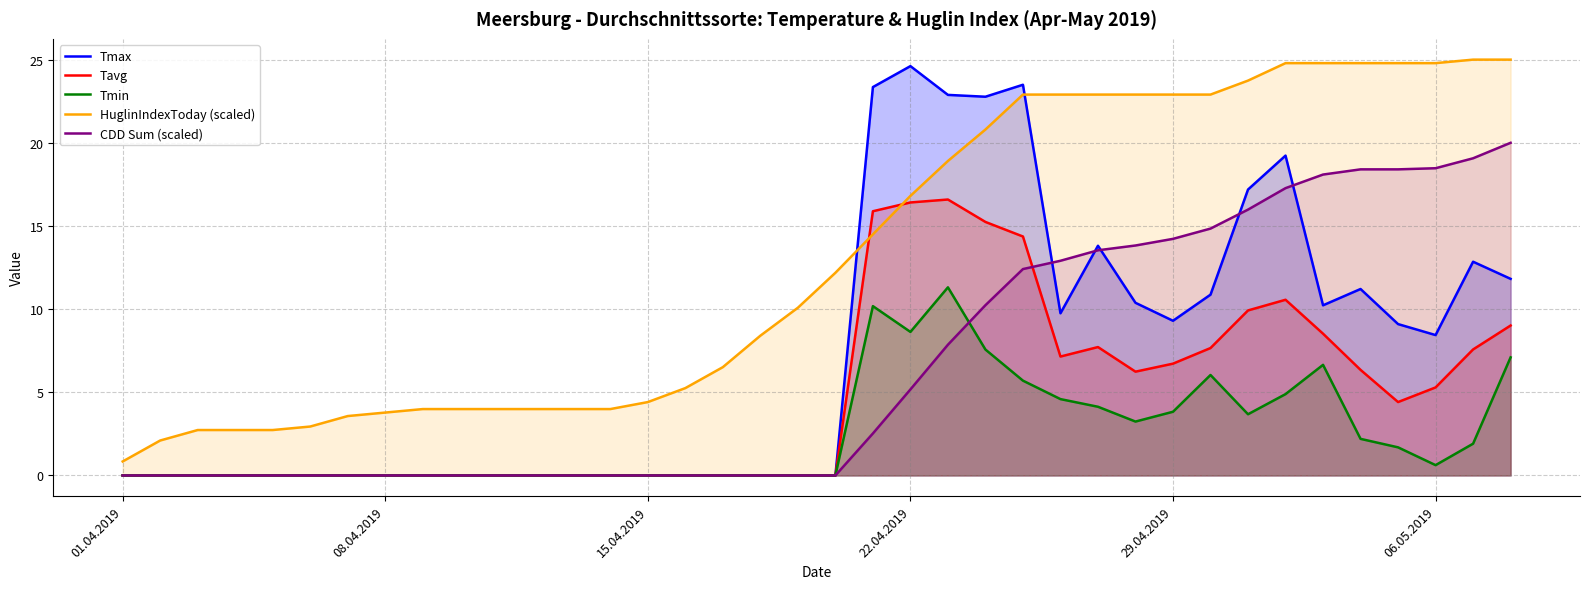

What is the difference between the second highest and second lowest values in the HuglinIndexToday (scaled) series?

22.9